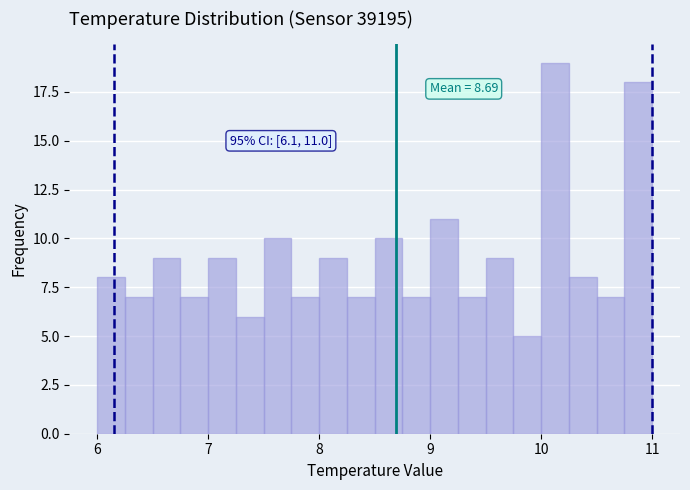

Read against the x-axis, roughly where is the centre of the tallest bar?

10.1